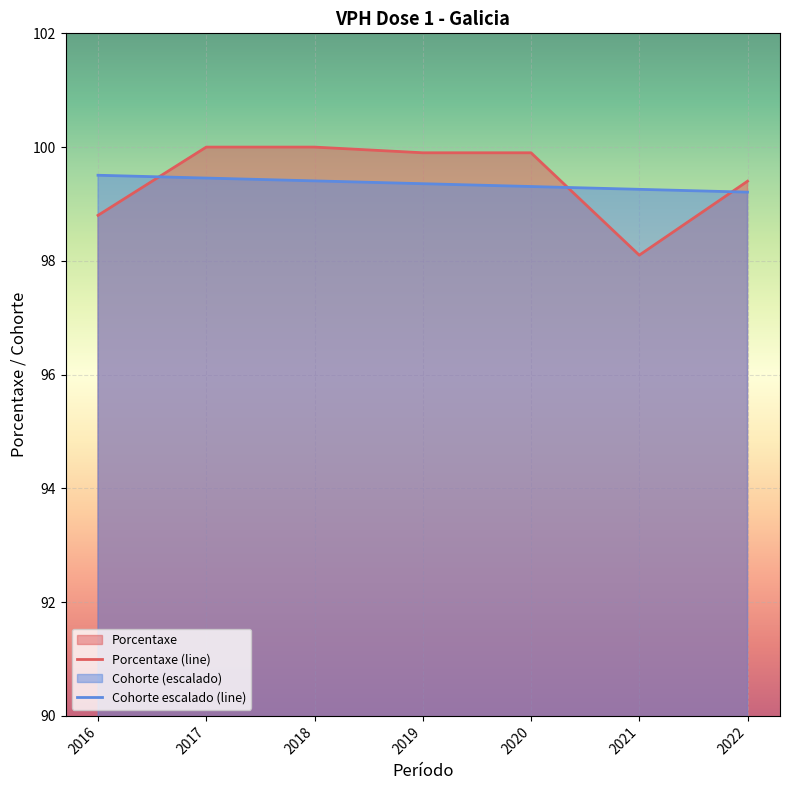

List the series in order of their overall mean, highest first.

Porcentaxe (line), Cohorte escalado (line)